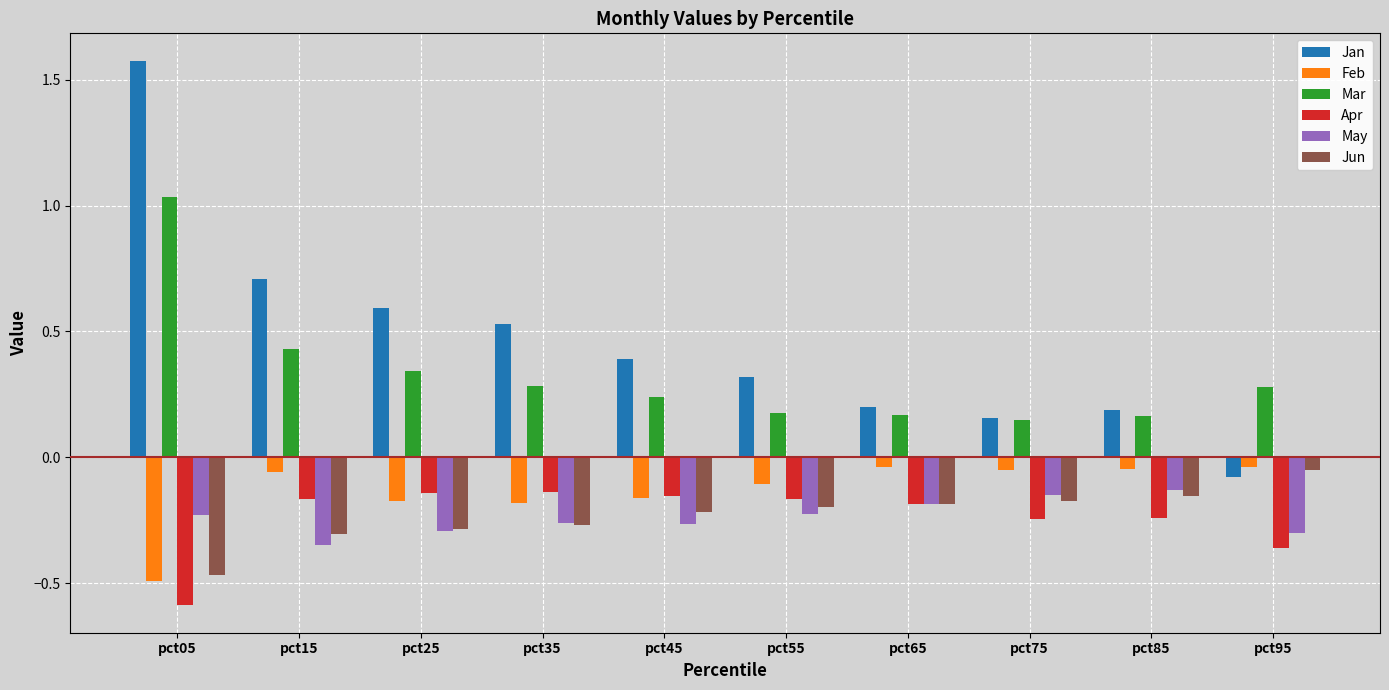

The Jan series shows 1.0 at pct05. True or false?

False